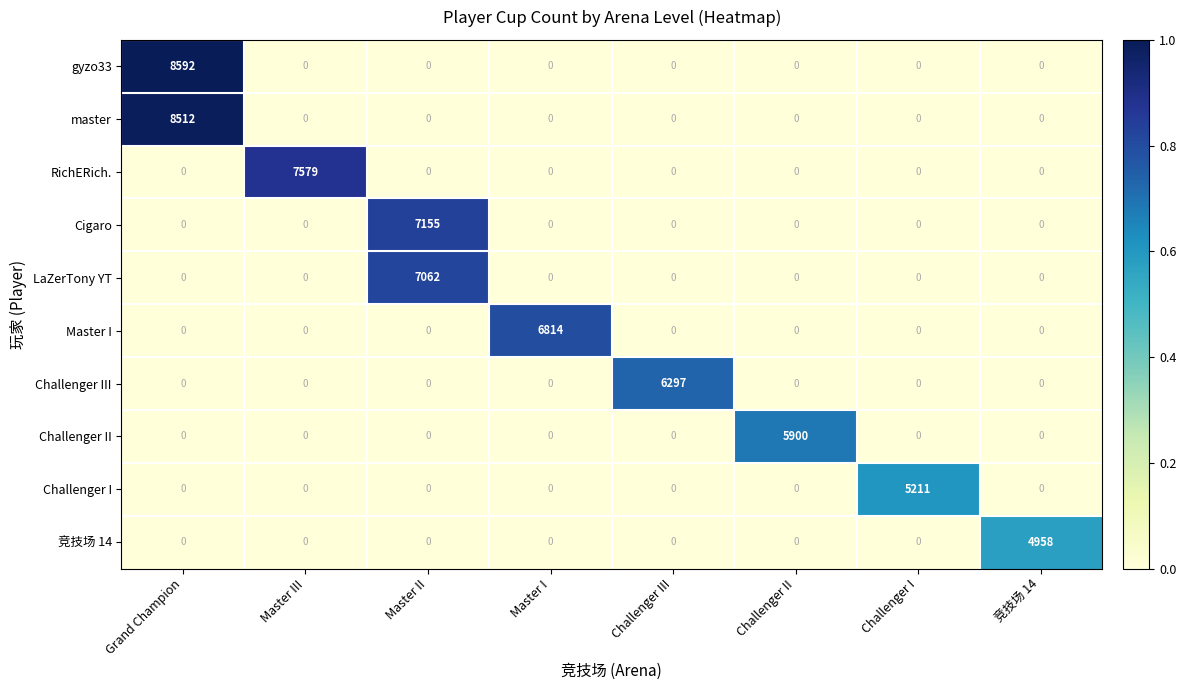

Which series changed the most between Grand Champion and Master III?

gyzo33